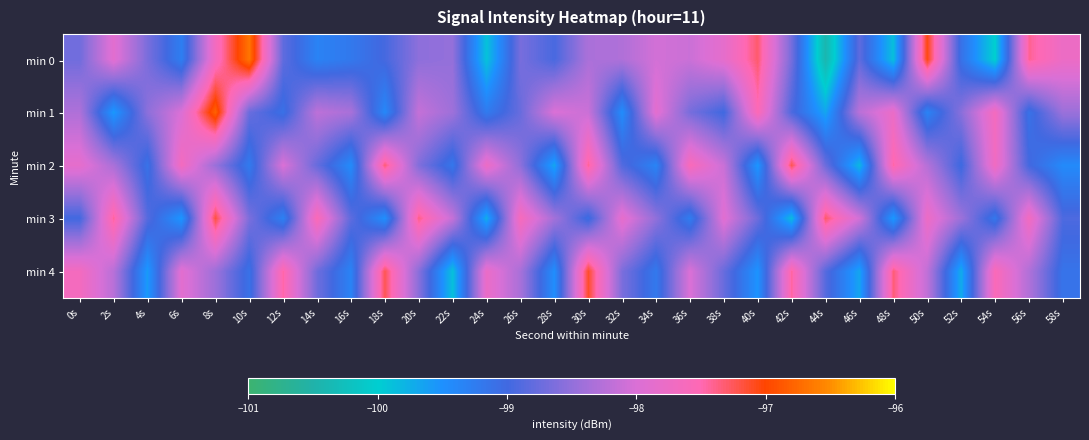

Which label corresponds to the smallest value in the chart?

44s